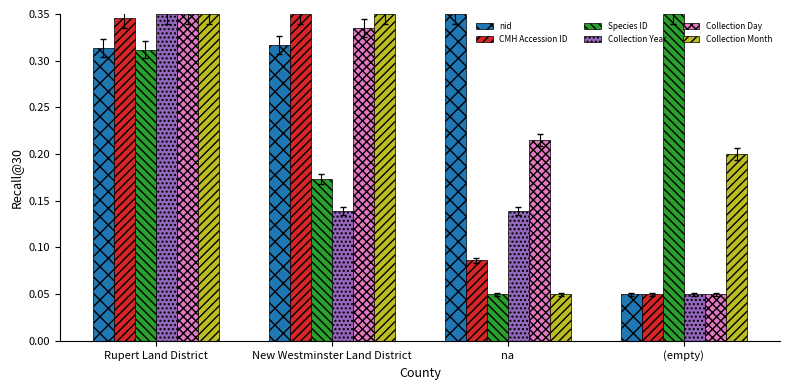

Count the Collection Year values in the range 0 to 1.

4